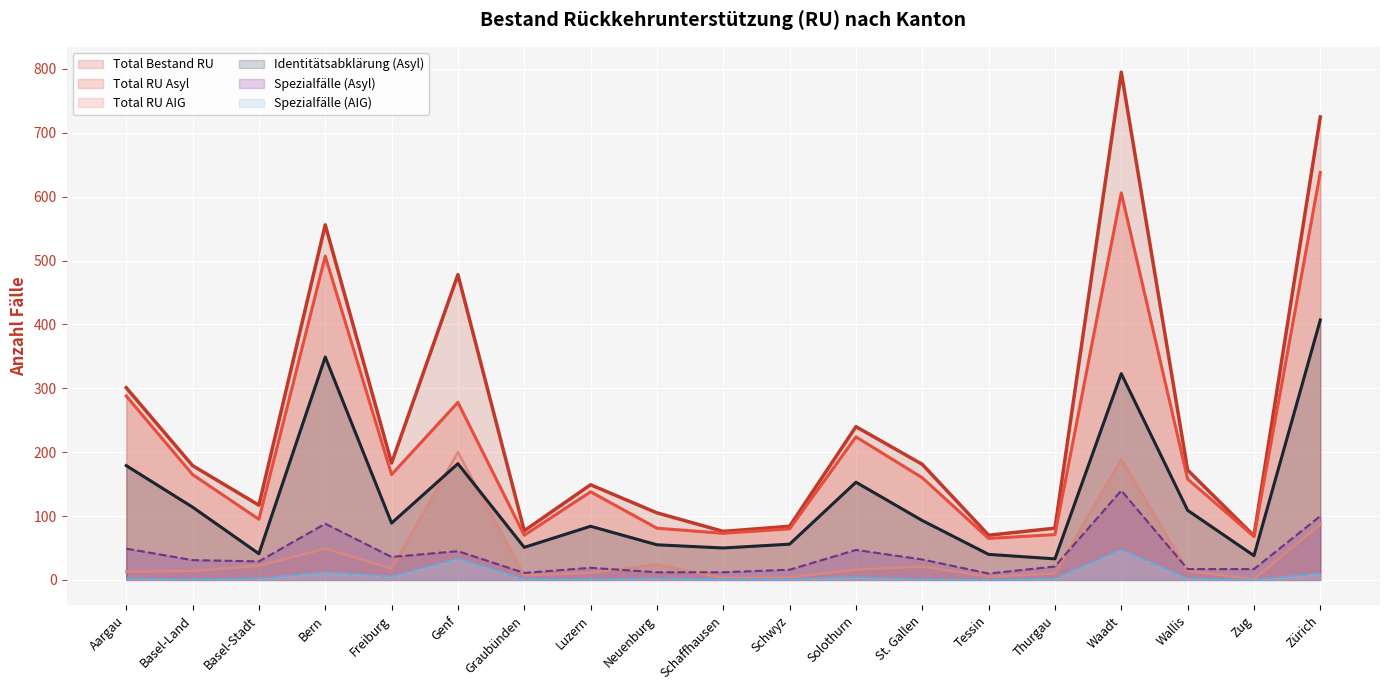

What is the value of the Total Bestand RU point at the 10th from the left?

76